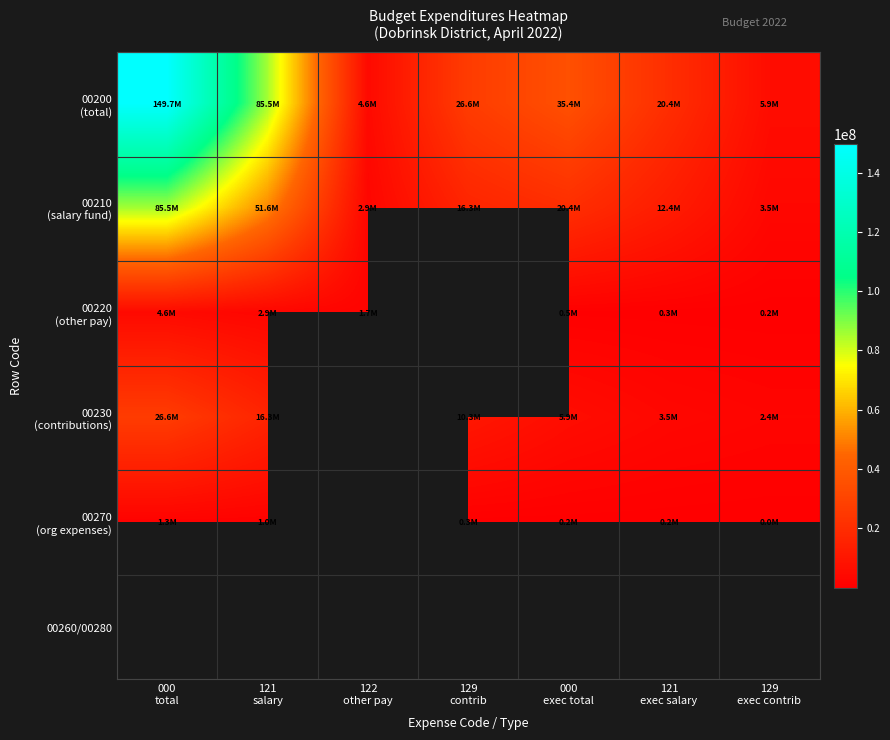

What is the approximate value of 00200 (total) at 000 total?

149678826.9